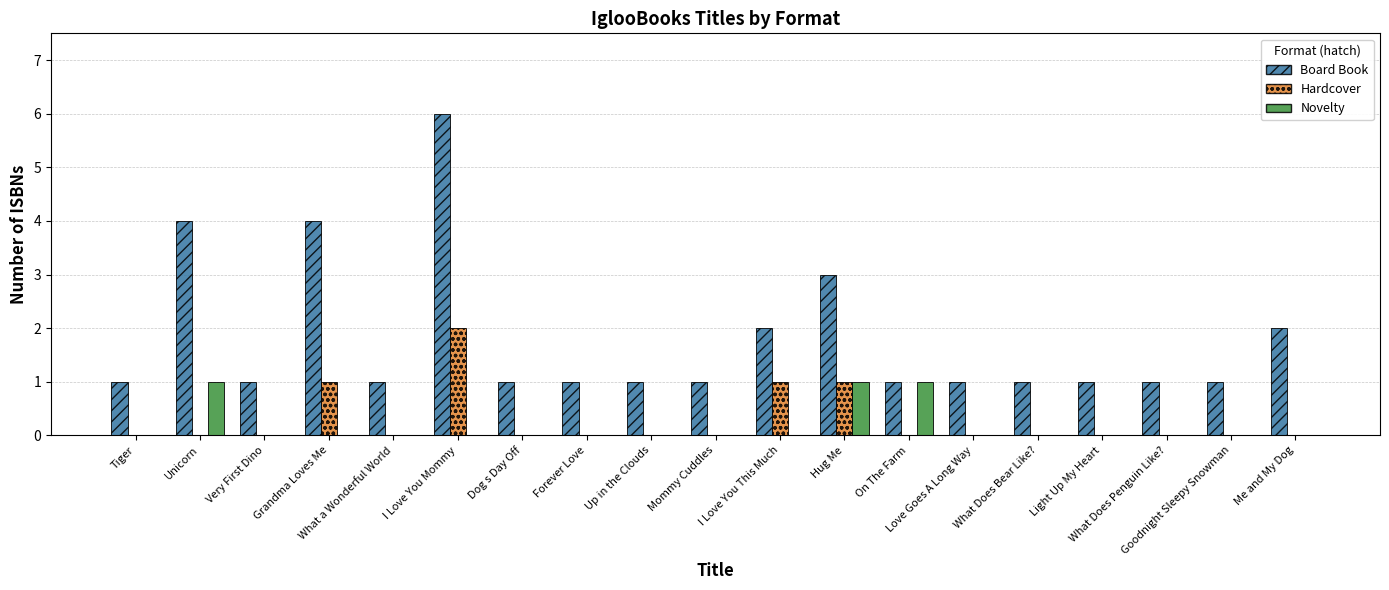

How many Novelty values are between 0 and 1?

19